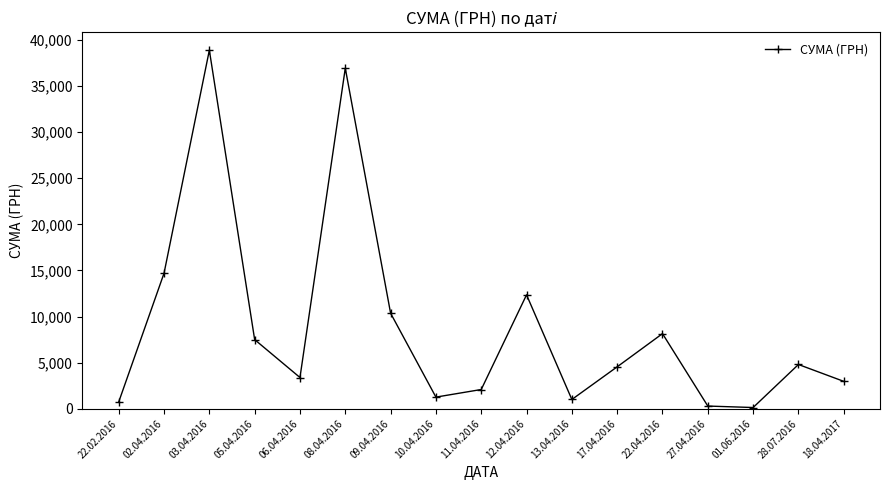

Approximately how many times larger is the value at 12.04.2016 compared to 17.04.2016?

2.7